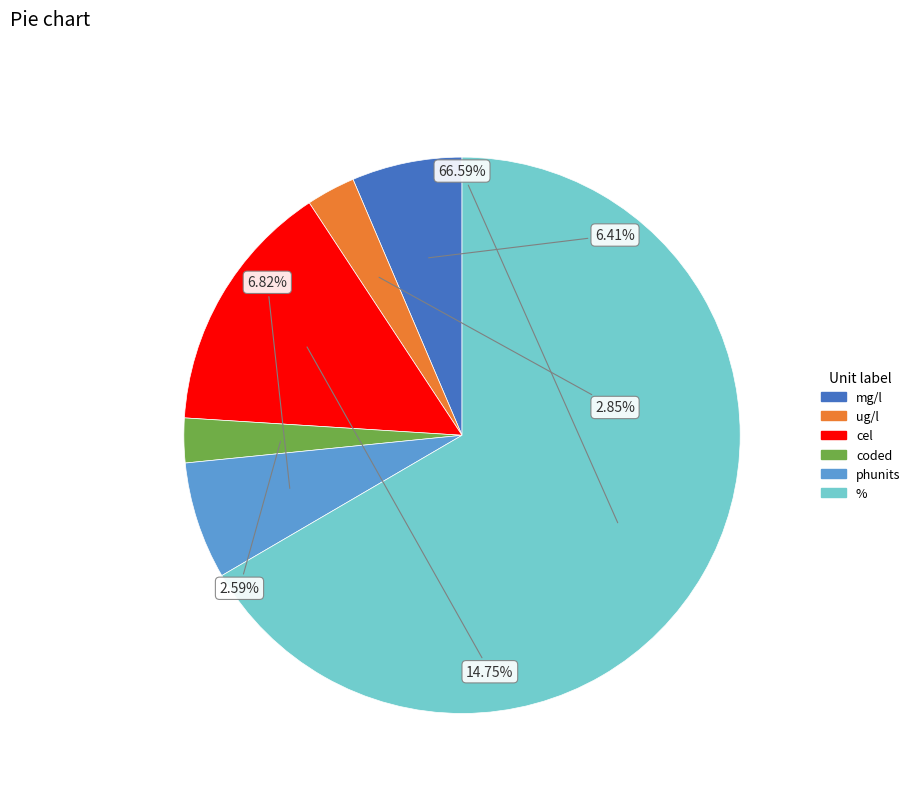

True or false: mg/l accounts for 1% of the total.

False